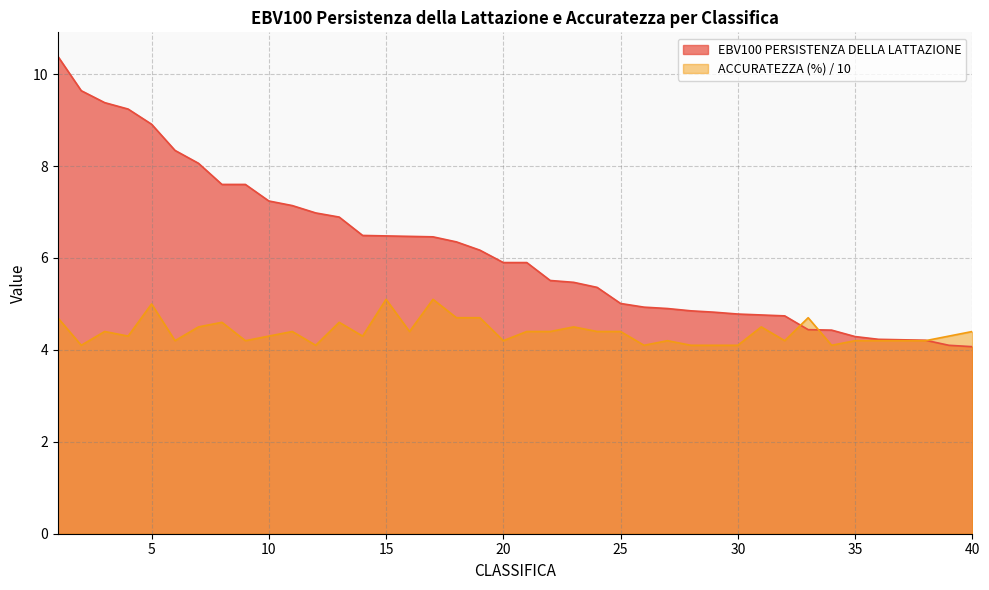

What is the highest value of the ACCURATEZZA (%) series?

5.1